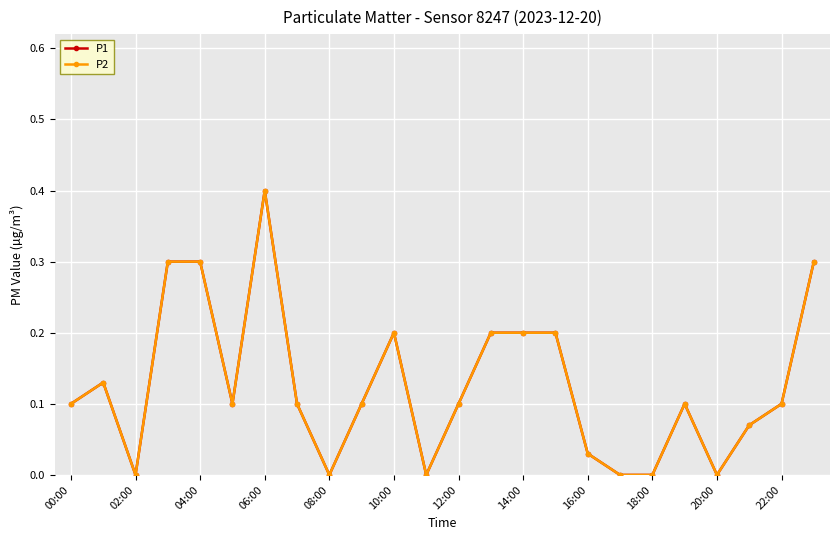

How many lines are shown in the chart?

2